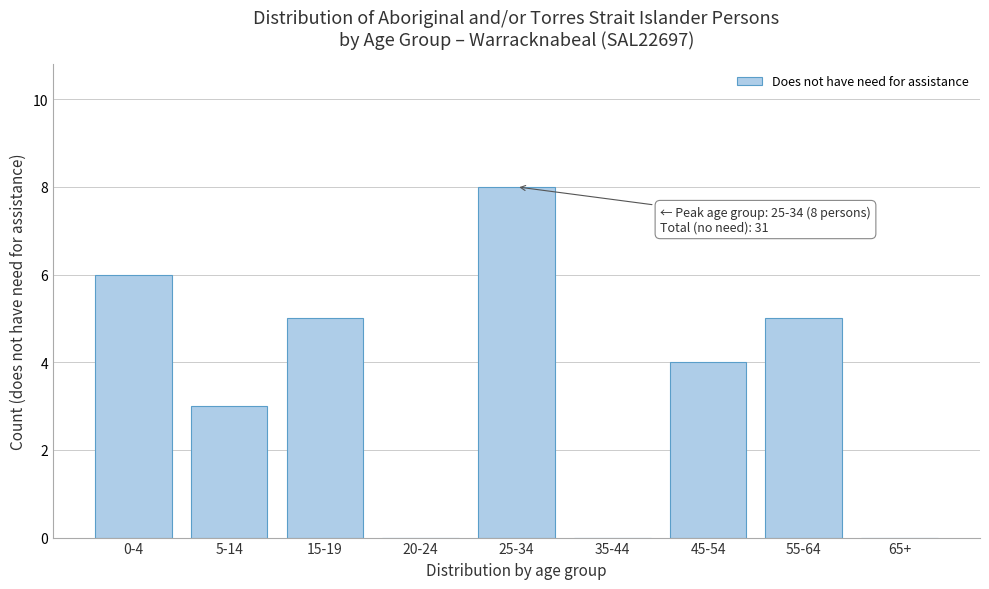

Reading left to right, extract all data points from this chart.

0-4=6	5-14=3	15-19=5	20-24=0	25-34=8	35-44=0	45-54=4	55-64=5	65+=0